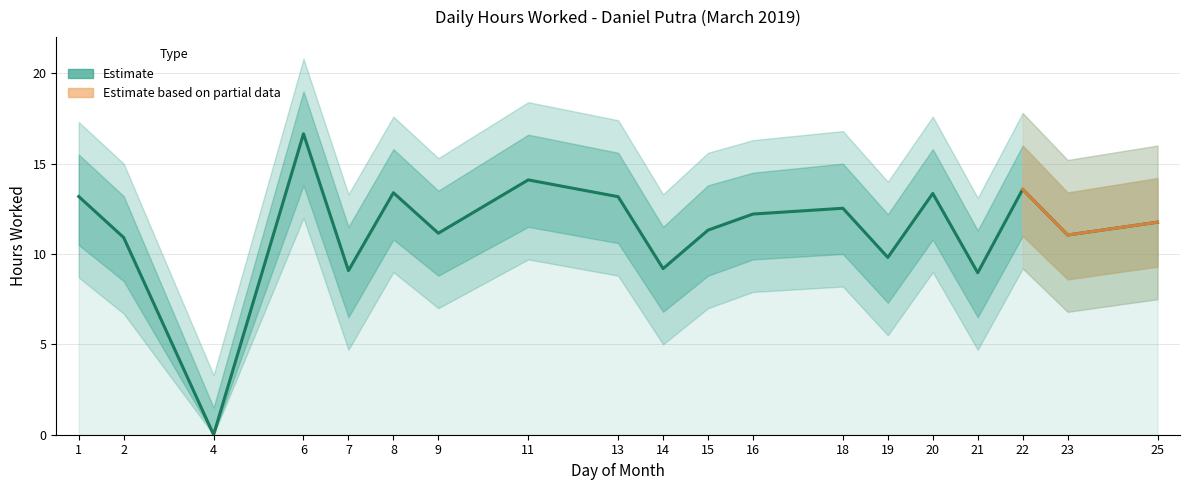

What is the difference between the highest and lowest values at 6?

5.2